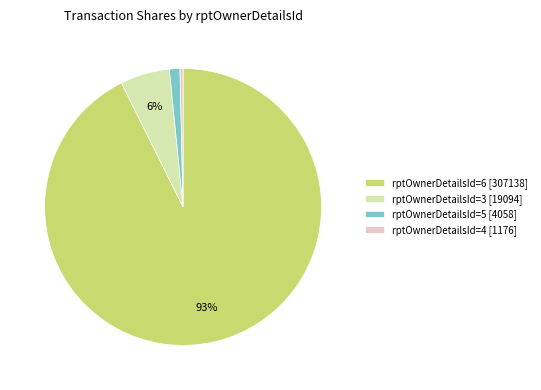

Is the sum of rptOwnerDetailsId=3 [19094] and rptOwnerDetailsId=5 [4058] greater than half?

No